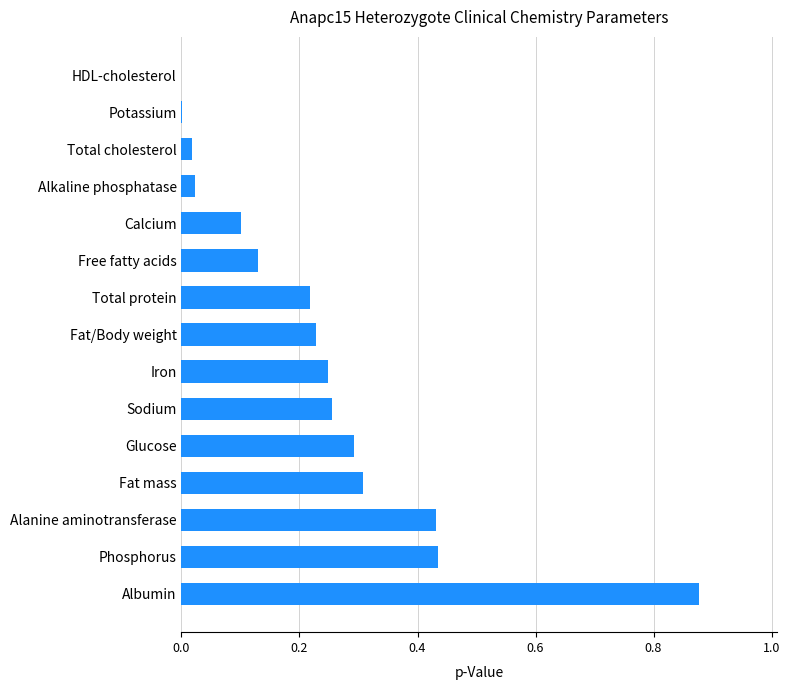

Between Phosphorus and Fat mass, which is larger?

Phosphorus